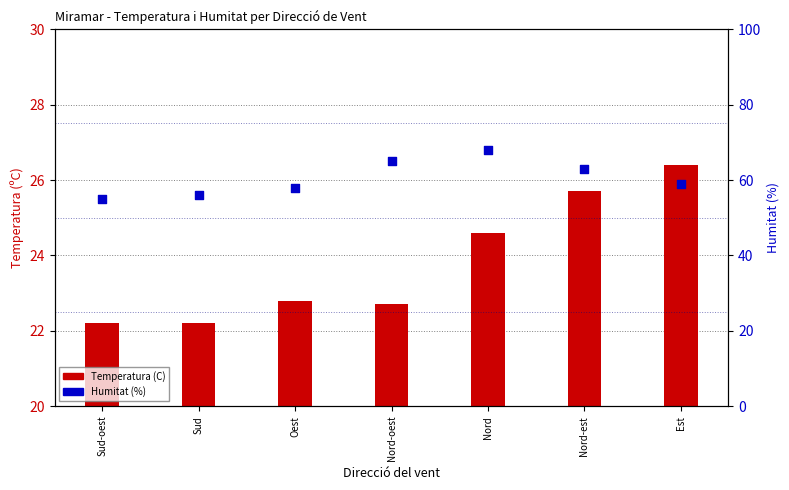

What is the total value across all series at Oest?

80.8